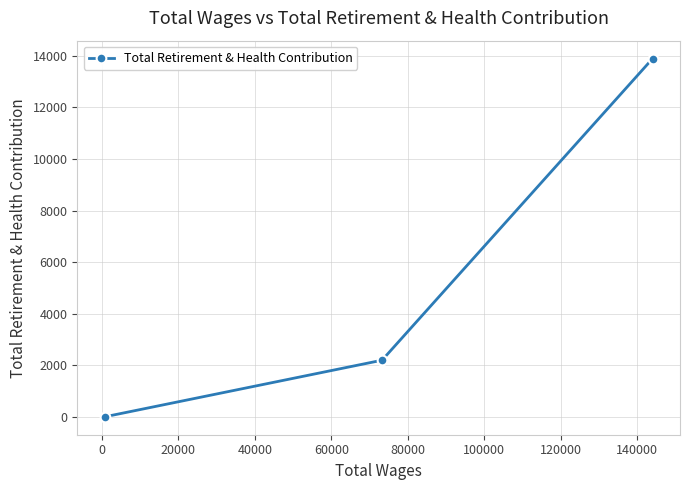

Reading right to left, transcribe all the data shown in this chart.

13891	2195	0